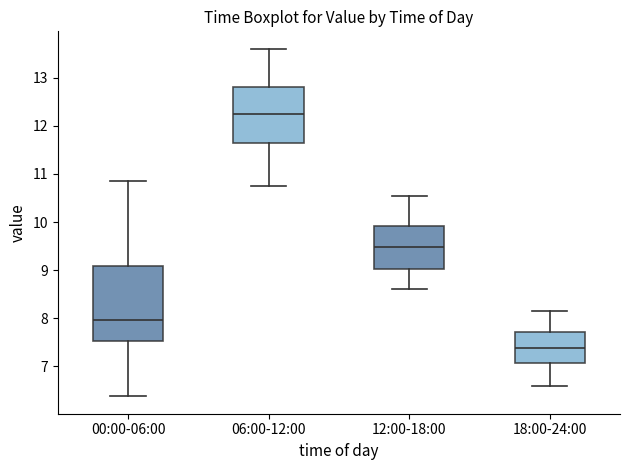

Which box is the tallest, from its lower edge to its upper edge?

00:00-06:00